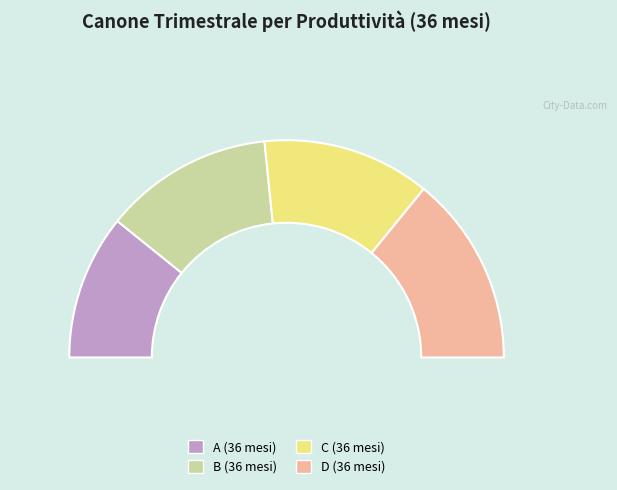

Is the sum of C (36 mesi) and B (36 mesi) greater than half?

Yes